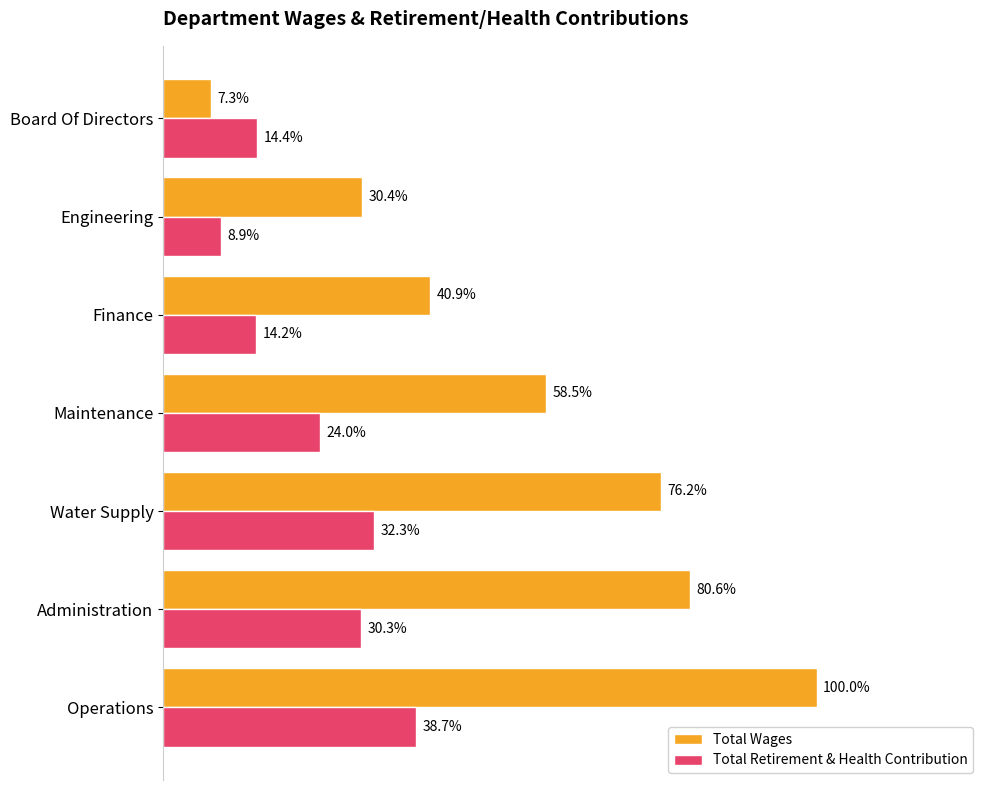

What are all the series names shown in the legend?

Total Wages, Total Retirement & Health Contribution